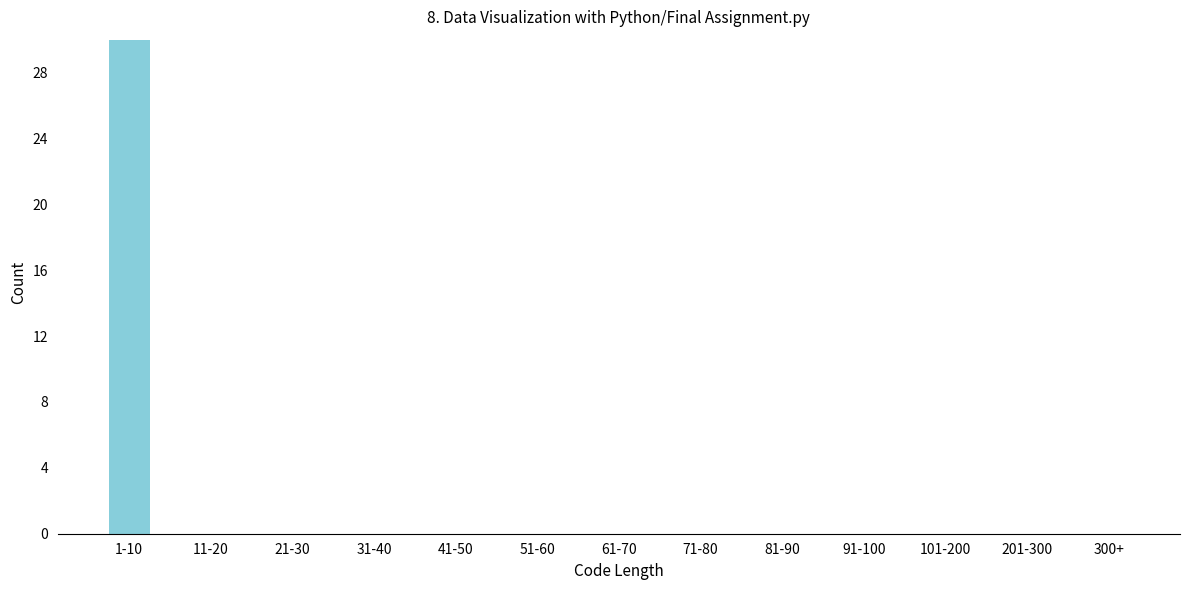

Reading right to left, what are all the values shown in this chart?

300+=0	201-300=0	101-200=0	91-100=0	81-90=0	71-80=0	61-70=0	51-60=0	41-50=0	31-40=0	21-30=0	11-20=0	1-10=30